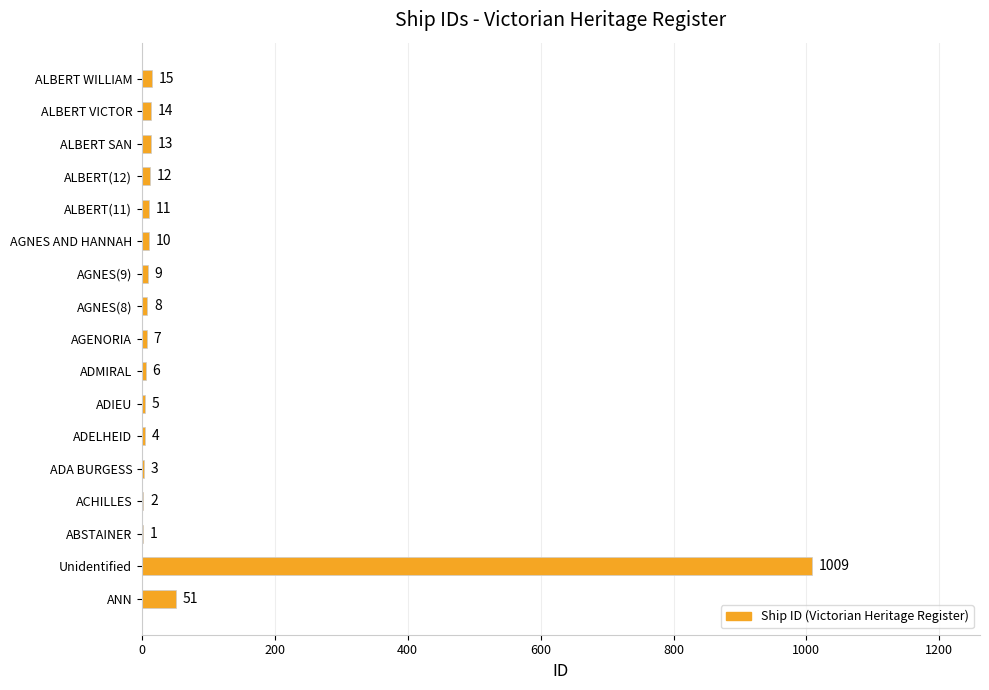

Which label corresponds to the largest value in the chart?

Unidentified